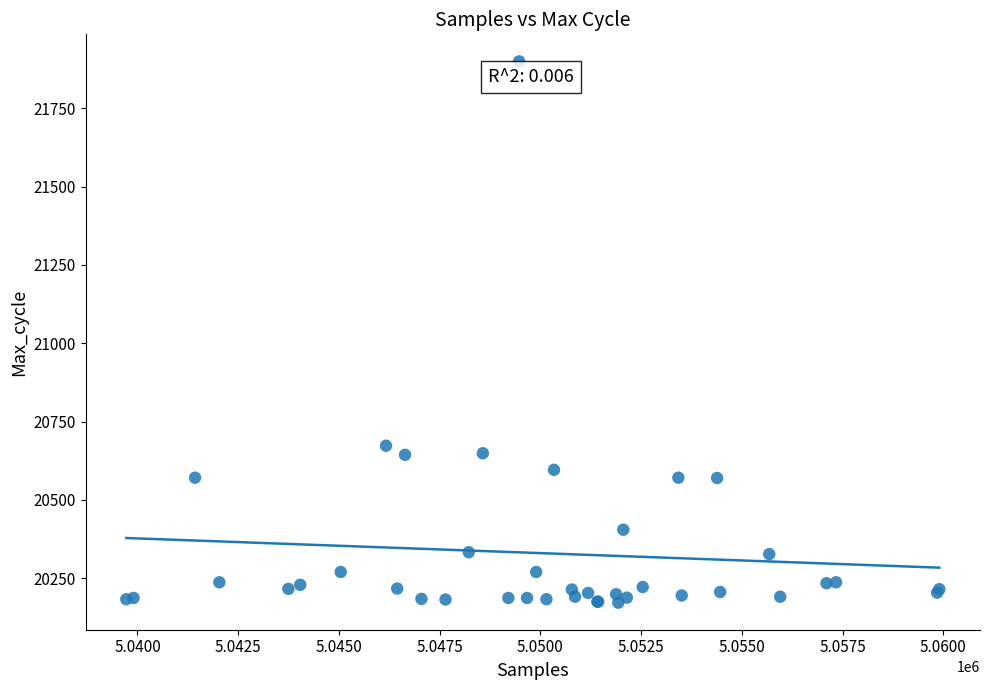

What Y value in the scatter plot is closest to 21036?

20673